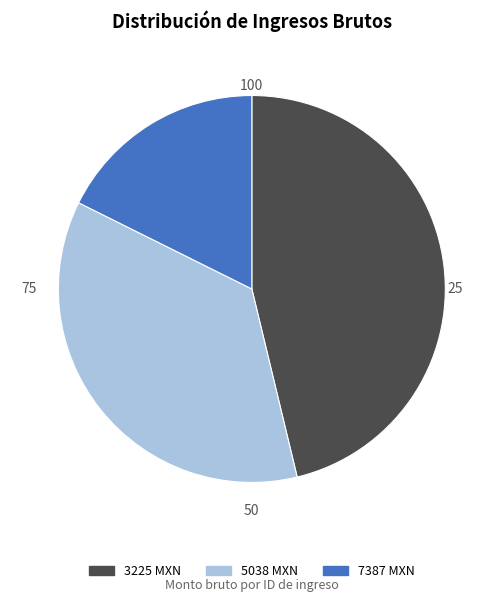

Is there a majority slice in this chart?

No